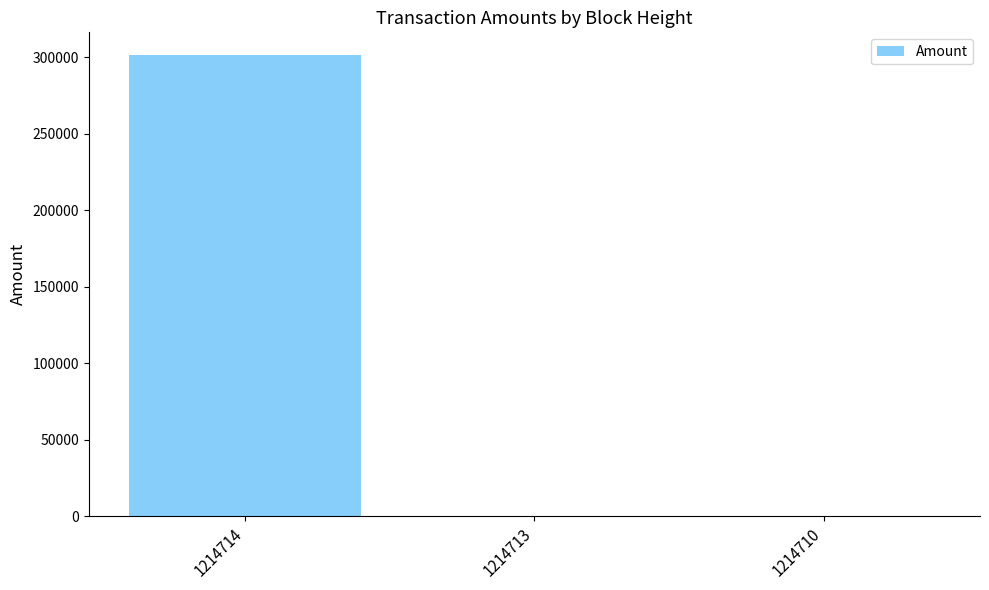

True or false: the data shows 466091.0 at 1214714.

False